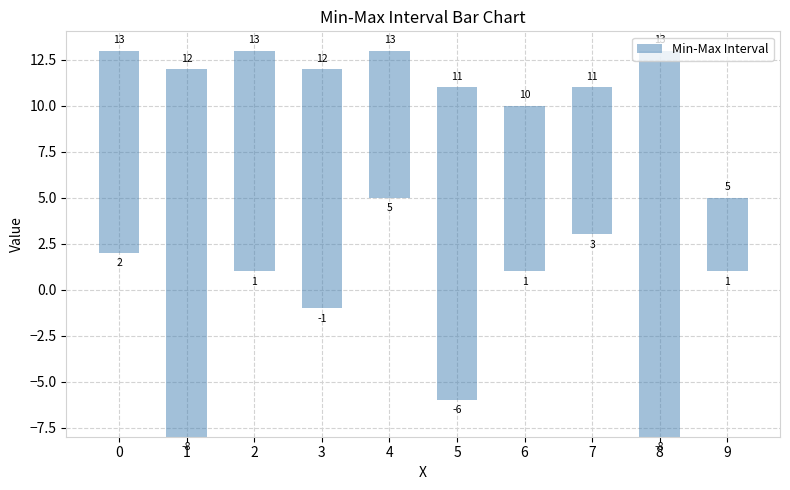

Which has a higher value, 9 or 5?

5